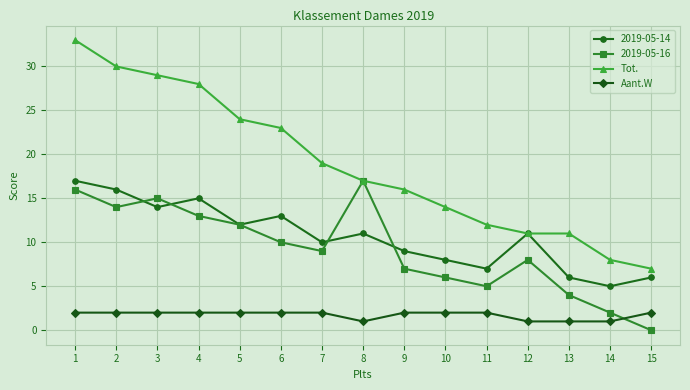

At which category is the sum across all series the highest?

1